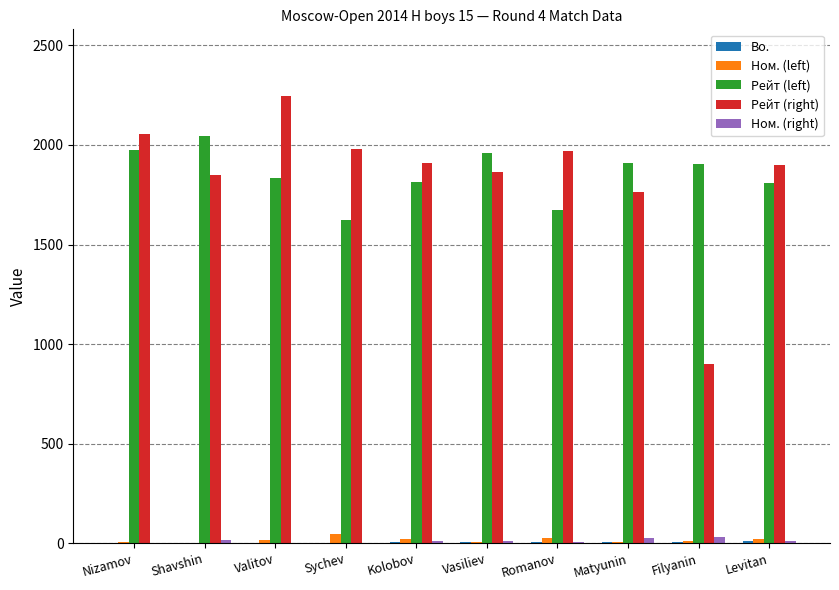

At which category does the chart reach its peak across all series?

Valitov